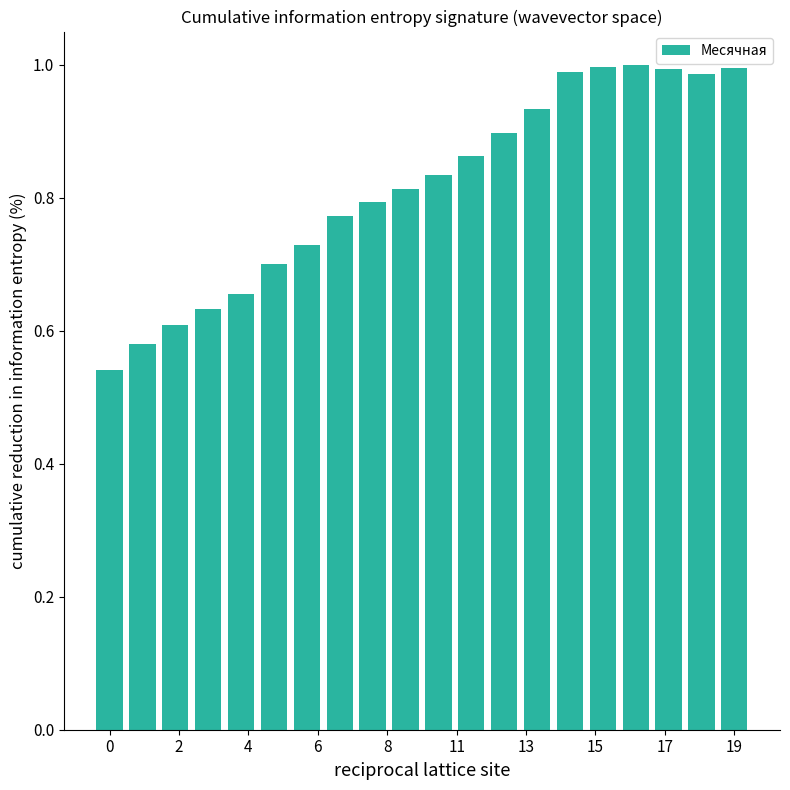

What is the sum of all values?

16.3